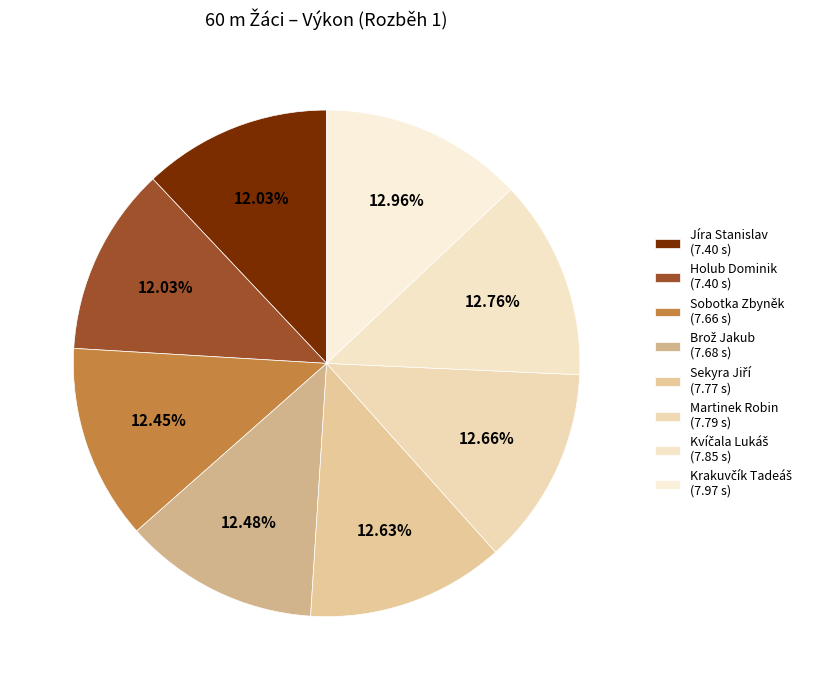

Is there any slice that represents more than half of the pie?

No